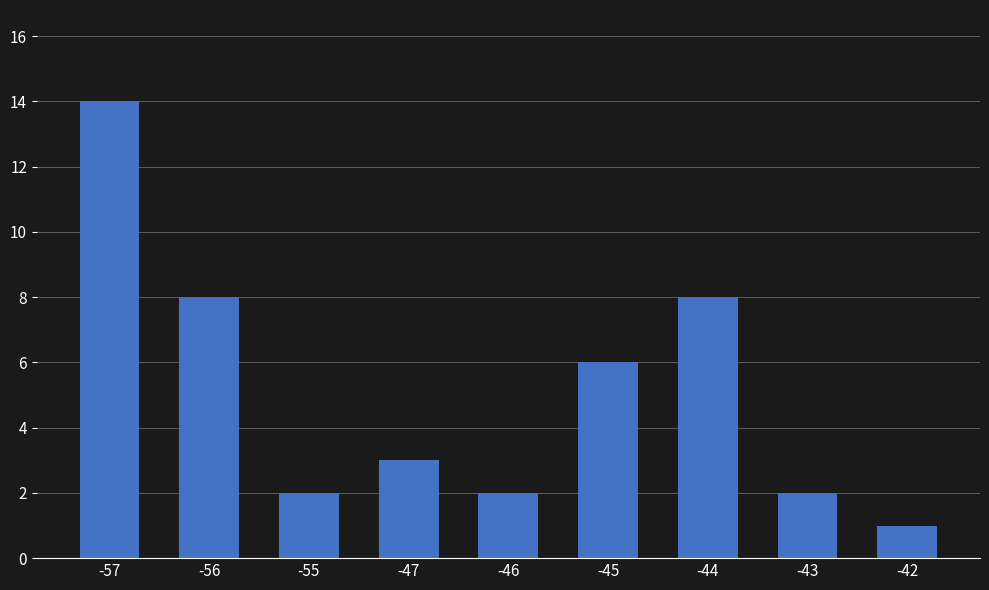

Approximately how many times larger is the value at -44 compared to -57?

0.6